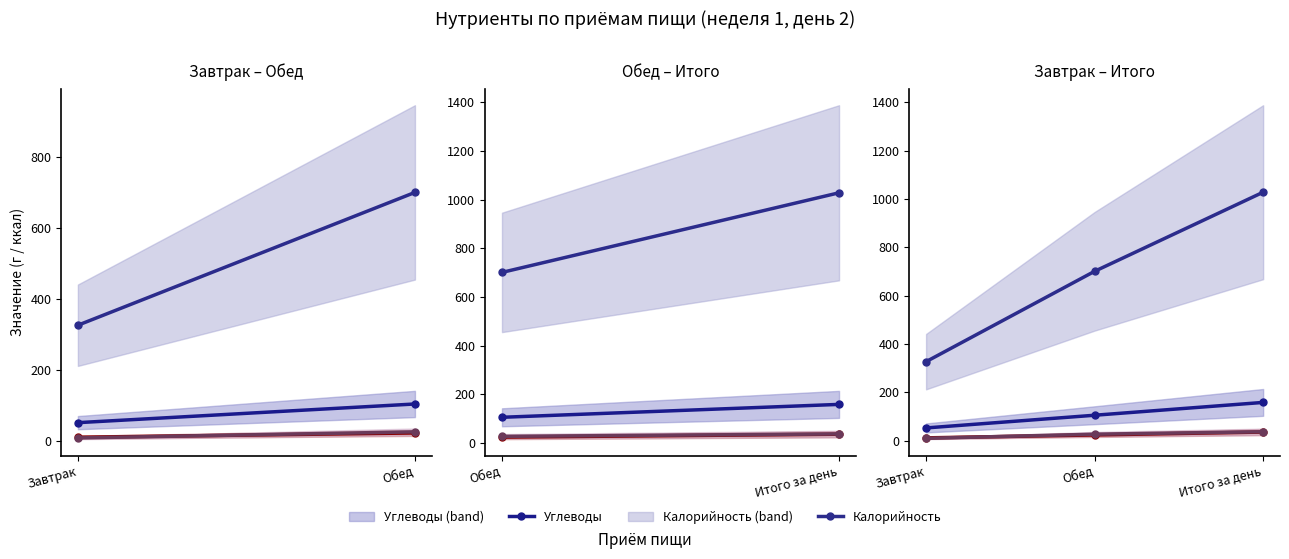

What is the value of the Углеводы point at the 1st from the left?

53.0